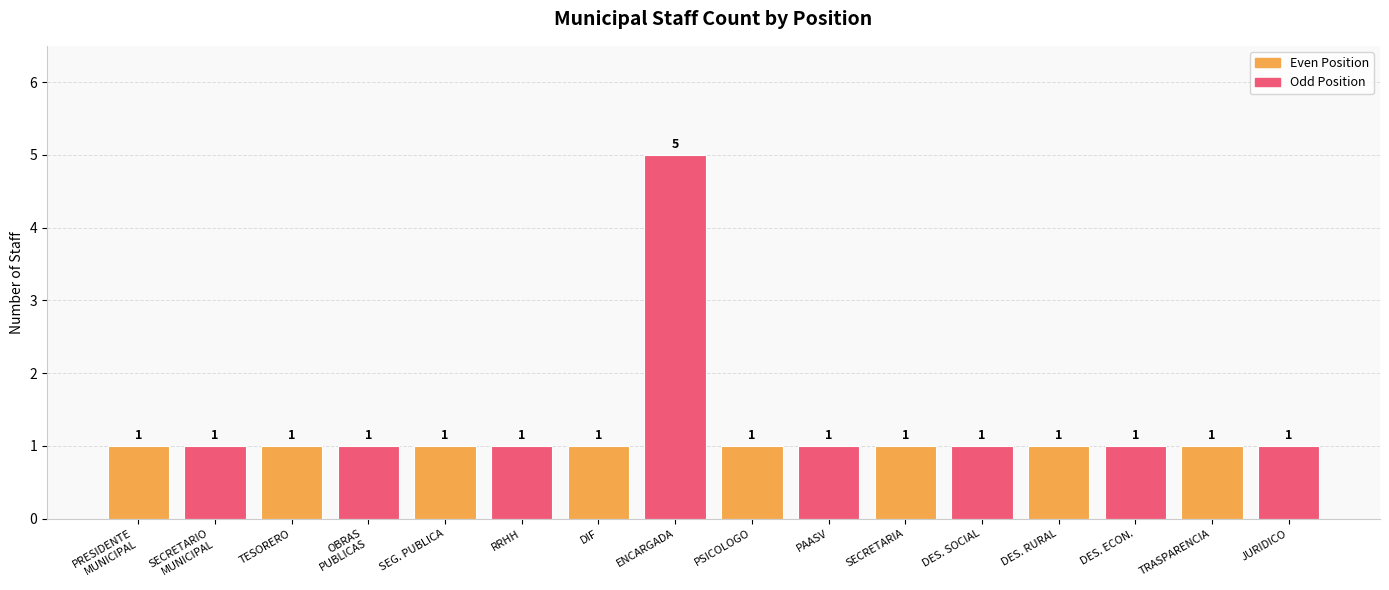

Reading left to right, extract all data points from this chart.

PRESIDENTE
MUNICIPAL=1	SECRETARIO
MUNICIPAL=1	TESORERO=1	OBRAS
PUBLICAS=1	SEG. PUBLICA=1	RRHH=1	DIF=1	ENCARGADA=5	PSICOLOGO=1	PAASV=1	SECRETARIA=1	DES. SOCIAL=1	DES. RURAL=1	DES. ECON.=1	TRASPARENCIA=1	JURIDICO=1